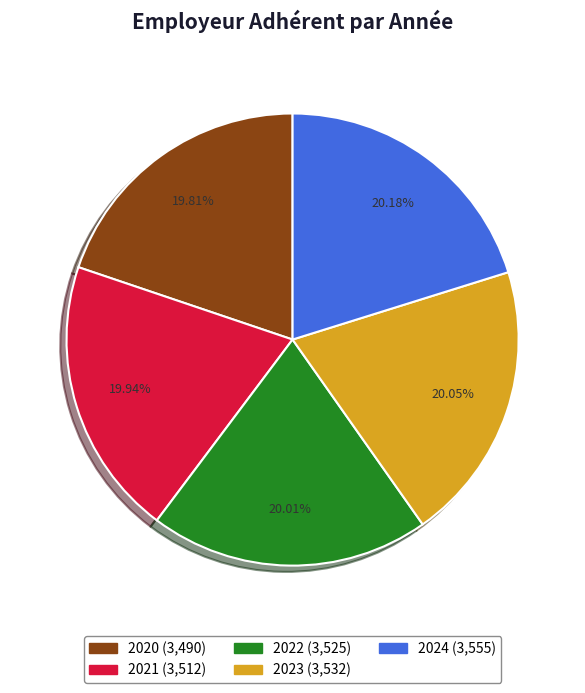

Does 2020 account for over 50% of the chart?

No